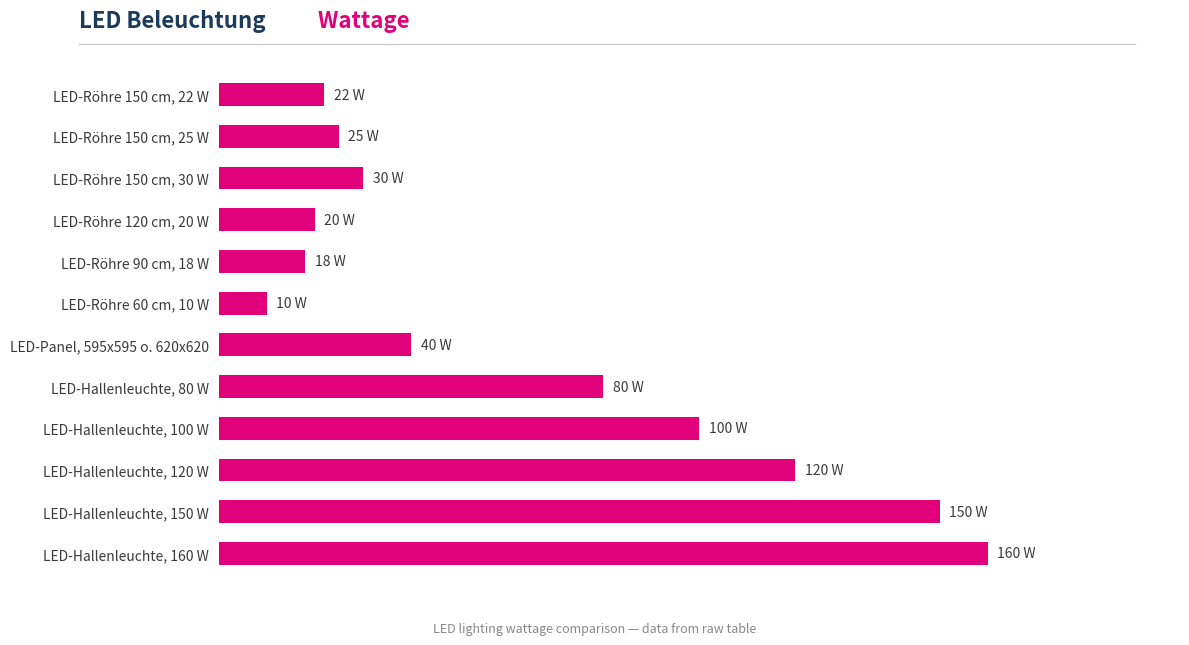

List the labels in order of value, largest first.

LED-Hallenleuchte, 160 W, LED-Hallenleuchte, 150 W, LED-Hallenleuchte, 120 W, LED-Hallenleuchte, 100 W, LED-Hallenleuchte, 80 W, LED-Panel, 595x595 o. 620x620, LED-Röhre 150 cm, 30 W, LED-Röhre 150 cm, 25 W, LED-Röhre 150 cm, 22 W, LED-Röhre 120 cm, 20 W, LED-Röhre 90 cm, 18 W, LED-Röhre 60 cm, 10 W